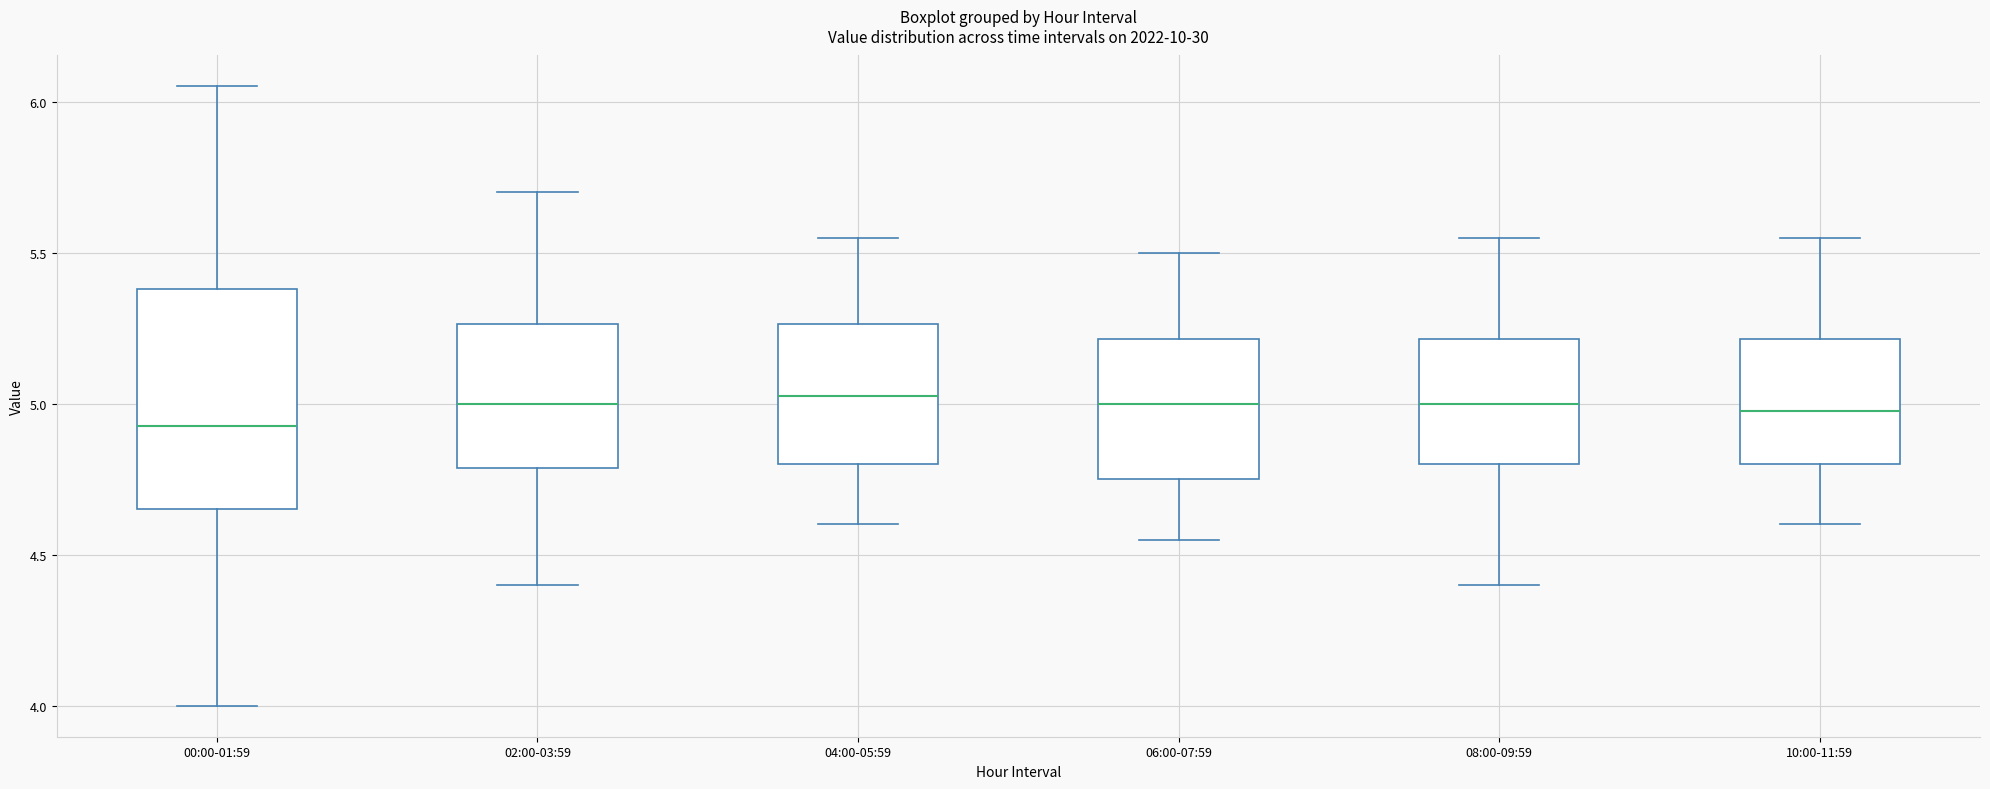

Comparing the boxes themselves (not the whiskers), which one is the tallest?

00:00-01:59